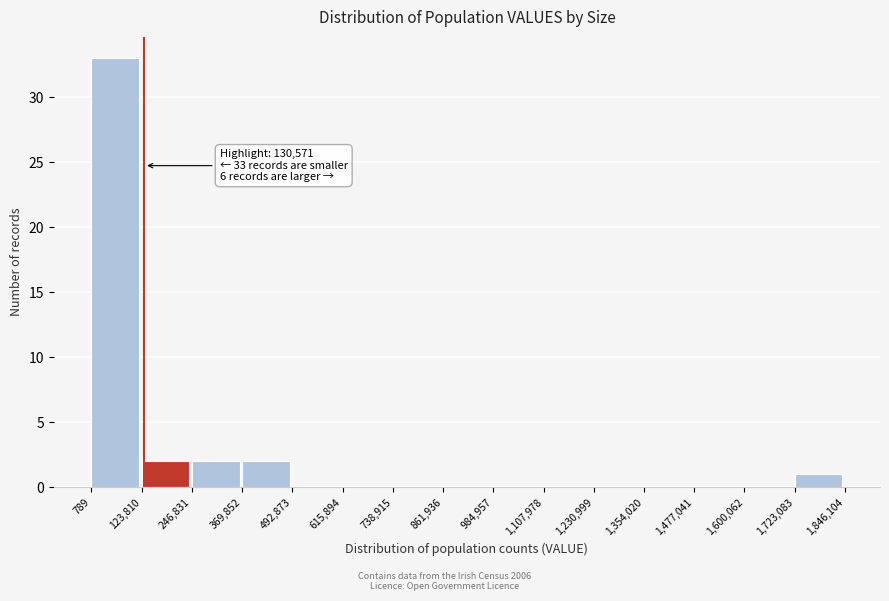

Which range on the x-axis has the tallest bar?

789 to 123,810